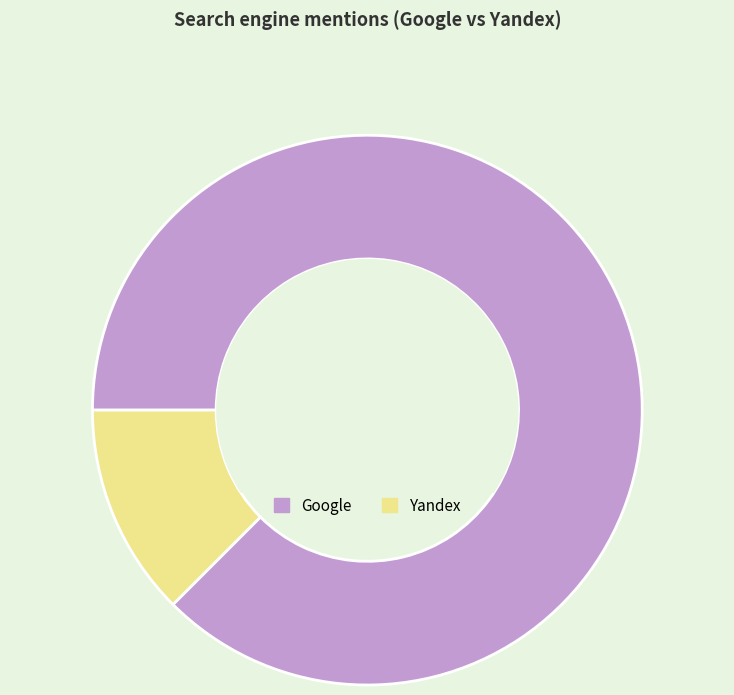

Is it true that Yandex is 12% of the pie?

True